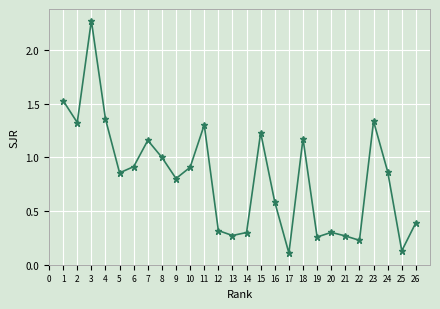

What value does the data have at 9?

0.8